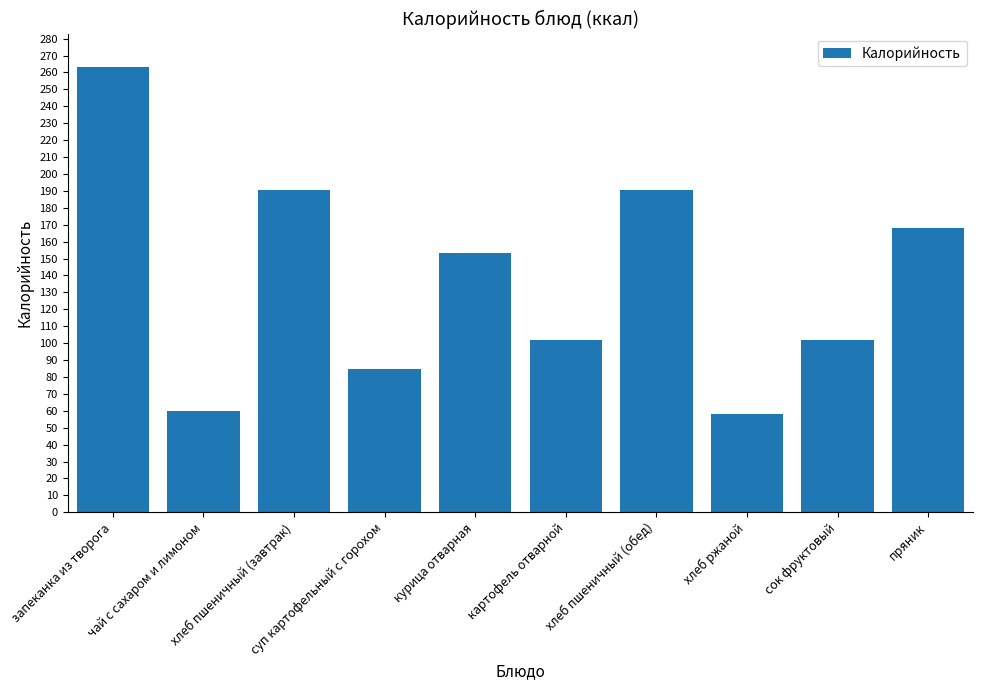

What is the average value?

137.2